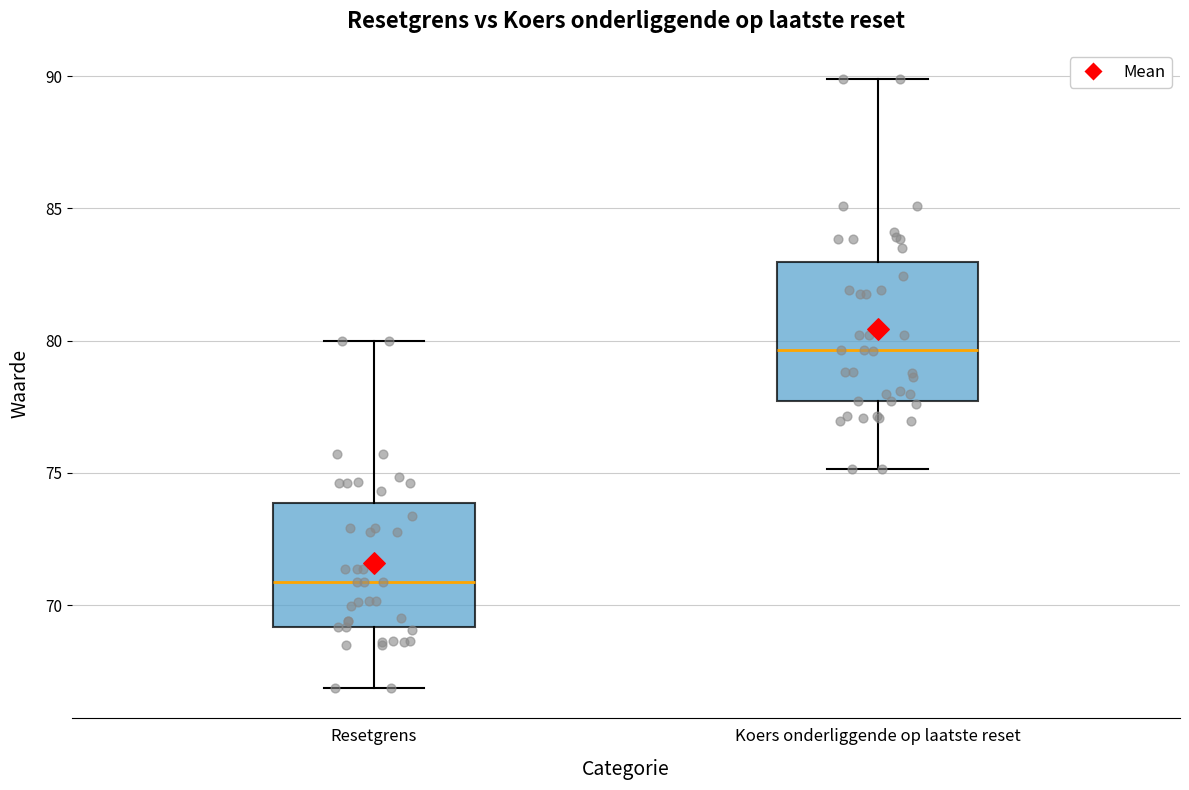

Which box's median line is the highest?

Koers onderliggende op laatste reset